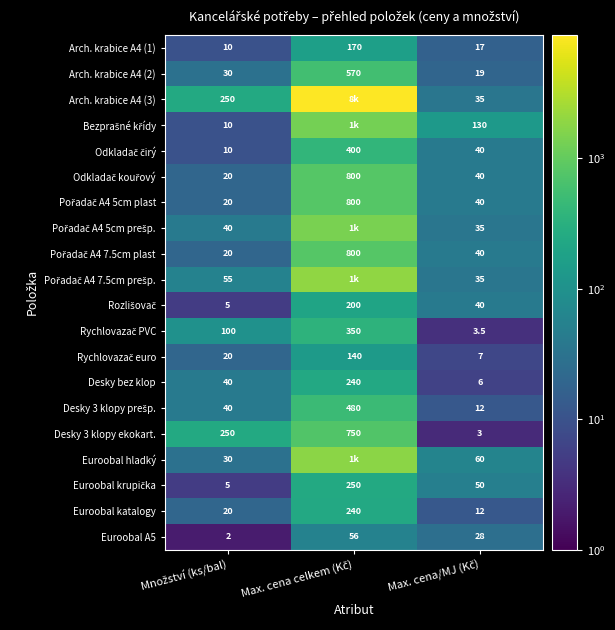

What is the difference between the maximum and second lowest values in the Desky bez klop series?

200.0